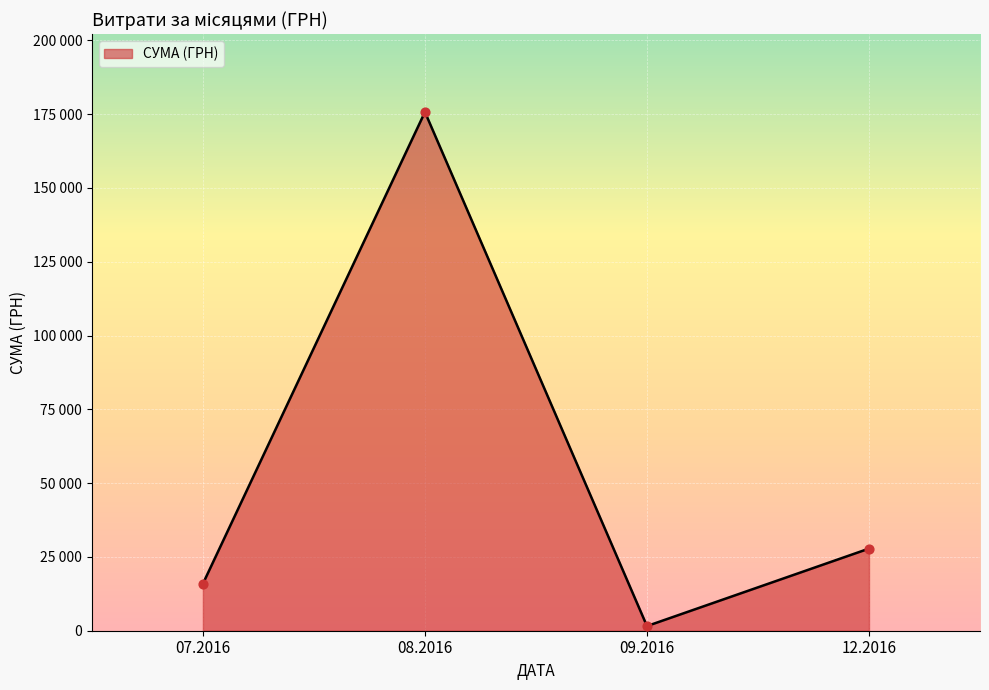

Is this an area chart (filled region under the line)?

Yes